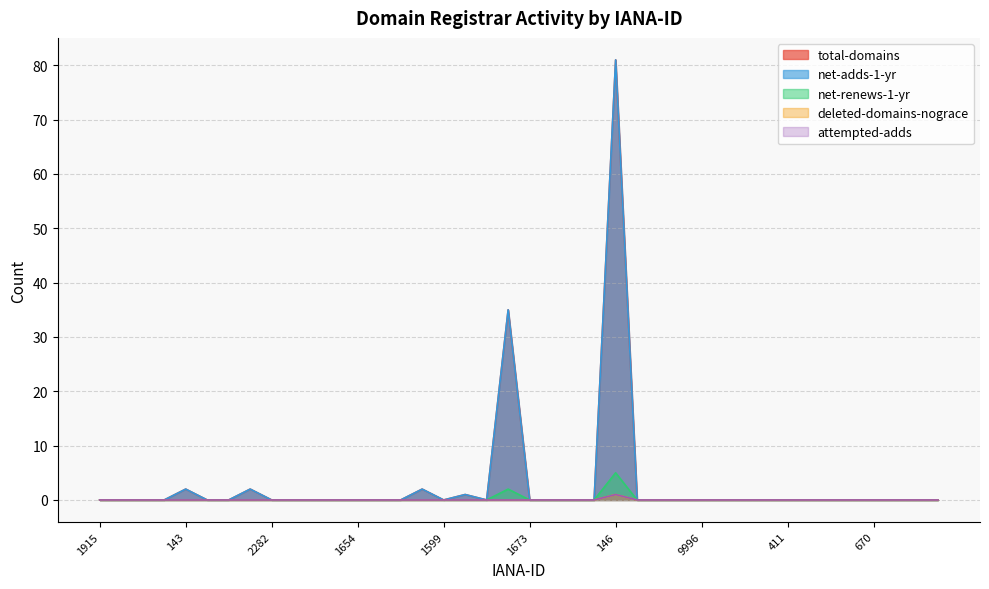

At 1734, list the series in order from smallest to largest.

total-domains, net-adds-1-yr, net-renews-1-yr, deleted-domains-nograce, attempted-adds